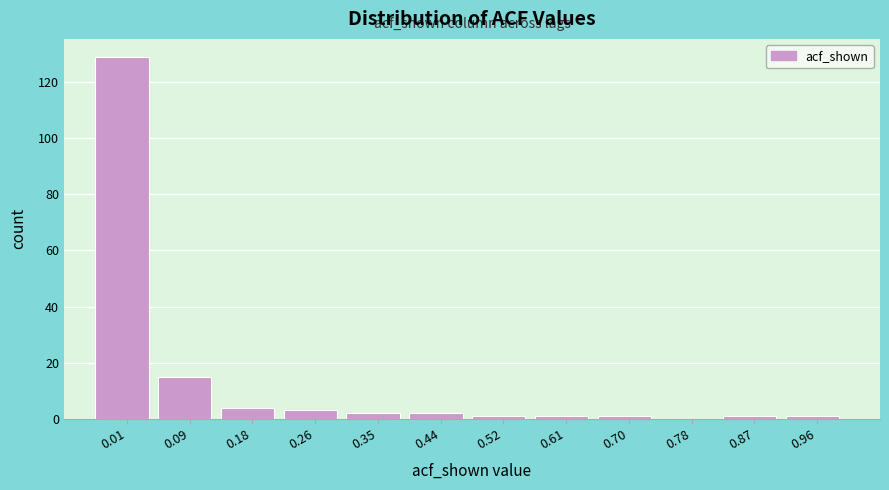

Reading left to right, transcribe this chart: for each bar, give the range it covers on the x-axis and its height. Neither the bar edges nor the heights are printed on the chart, so give them approximately, as read against the axes.

-0.04 to 0.05: 130
0.05 to 0.14: 16
0.14 to 0.22: 4
0.22 to 0.31: 4
0.31 to 0.39: 2
0.39 to 0.48: 2
0.48 to 0.57: under 2
0.57 to 0.65: under 2
0.65 to 0.74: under 2
0.74 to 0.83: 0
0.83 to 0.91: under 2
0.91 to 1.00: under 2